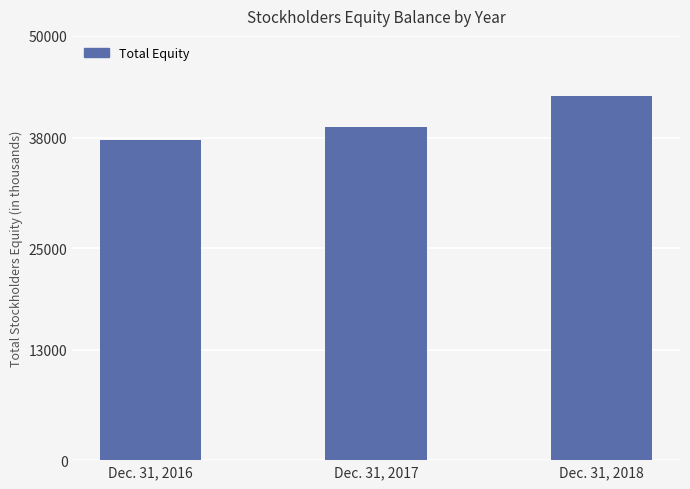

What is the value of the 1st bar from the left?

37788